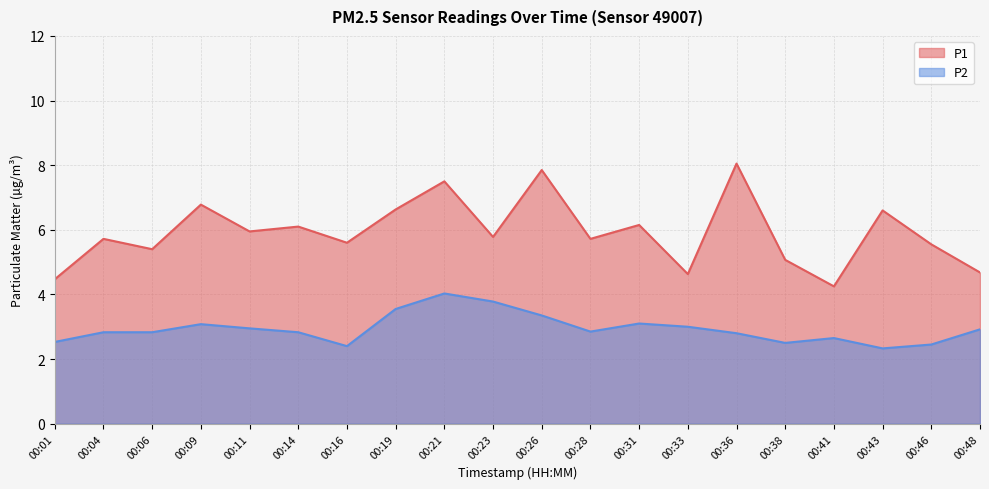

List the series in order of their overall mean, highest first.

P1, P2